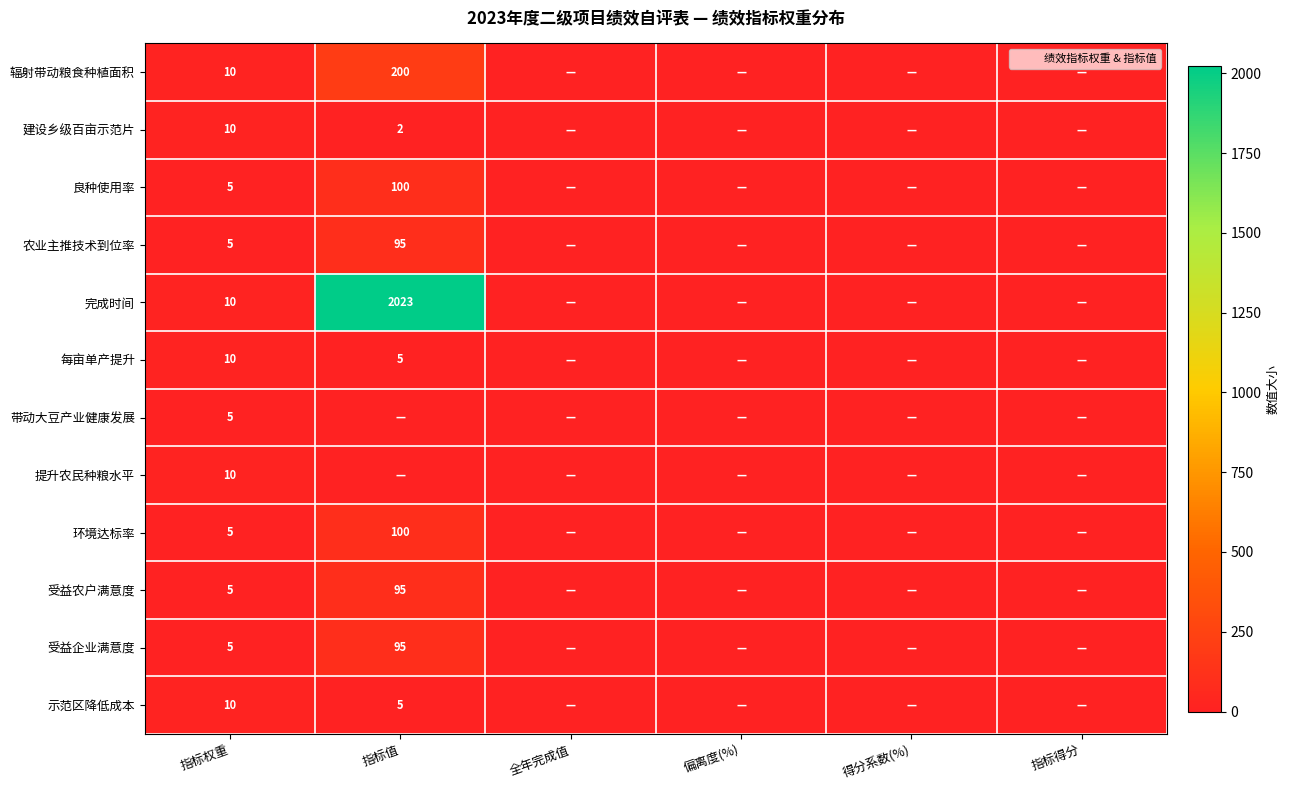

Which series has the widest spread of values?

完成时间